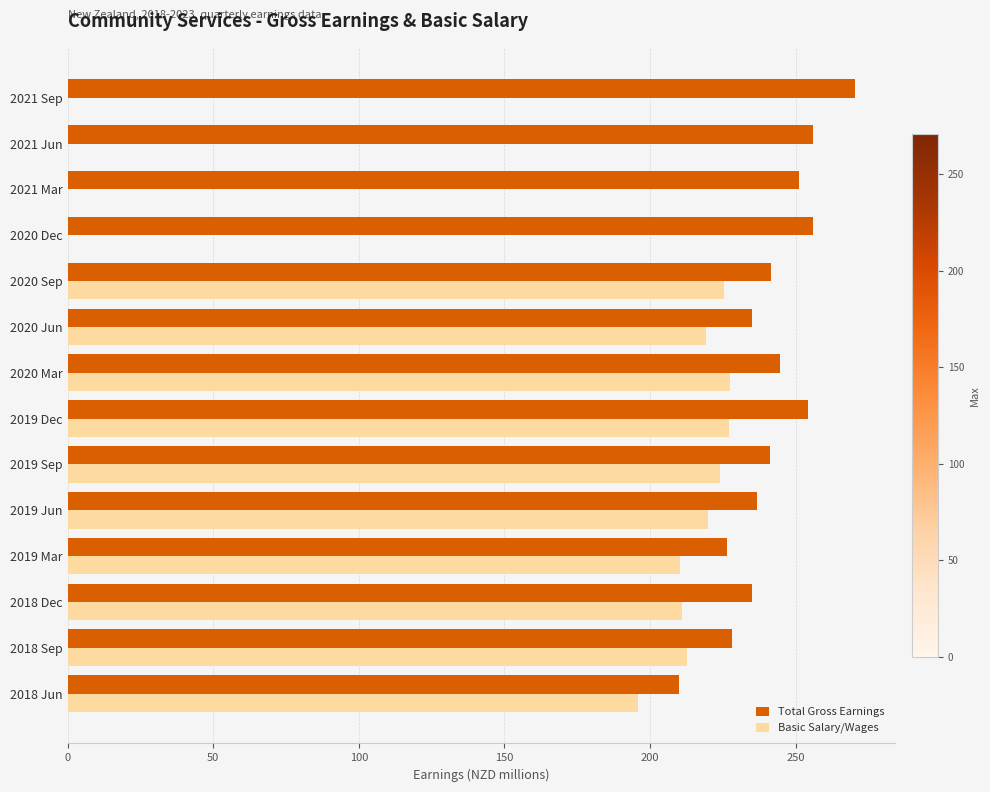

How many values in the Total Gross Earnings series exceed 241?

8